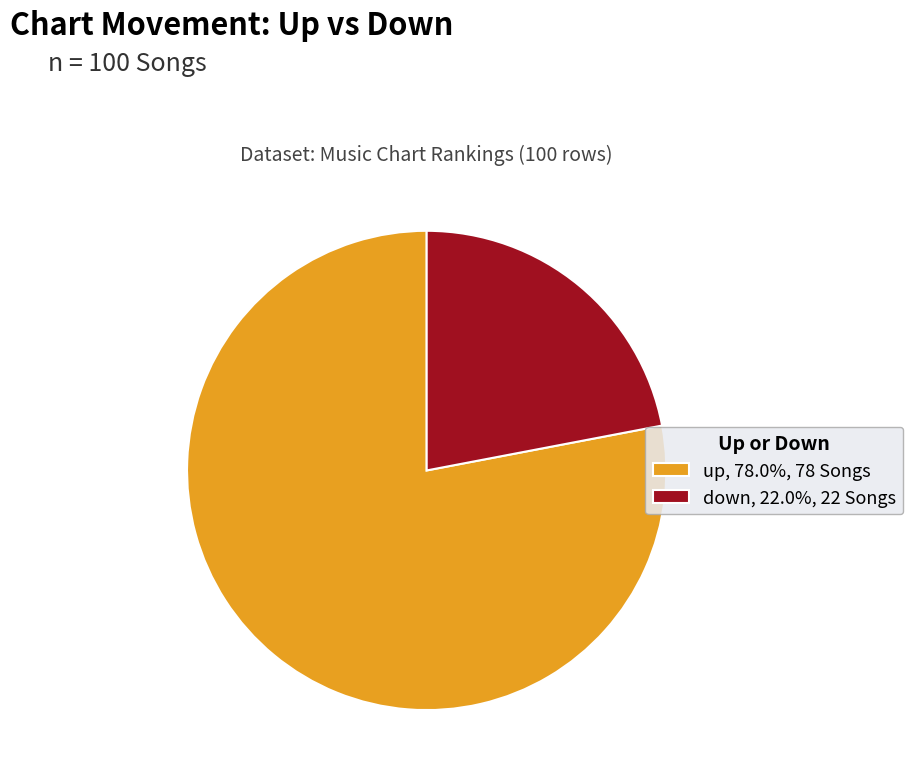

The up slice represents 78% of the pie. True or false?

True